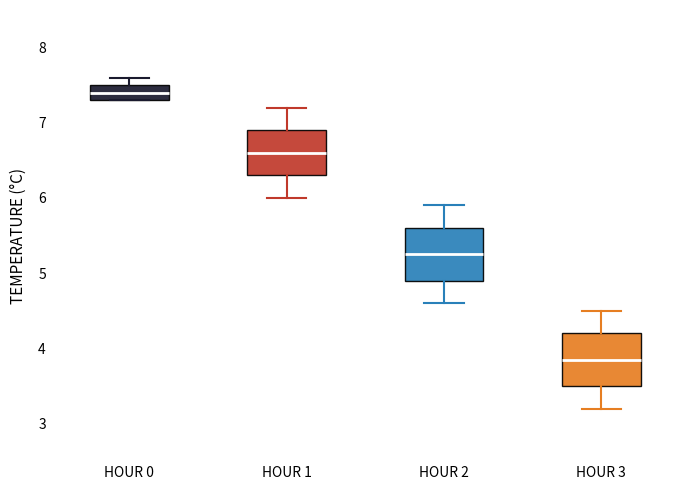

Reading left to right, read every box against the y-axis: the position of its median line, the range the box covers, and the ends of its whiskers. The values are not printed on the chart, so give them approximately, as read against the axis.

HOUR 0: median 7.4, box 7.3 to 7.5, whiskers 7.3 to 7.6
HOUR 1: median 6.6, box 6.3 to 6.9, whiskers 6.0 to 7.2
HOUR 2: median 5.3, box 4.9 to 5.6, whiskers 4.6 to 5.9
HOUR 3: median 3.9, box 3.5 to 4.2, whiskers 3.2 to 4.5